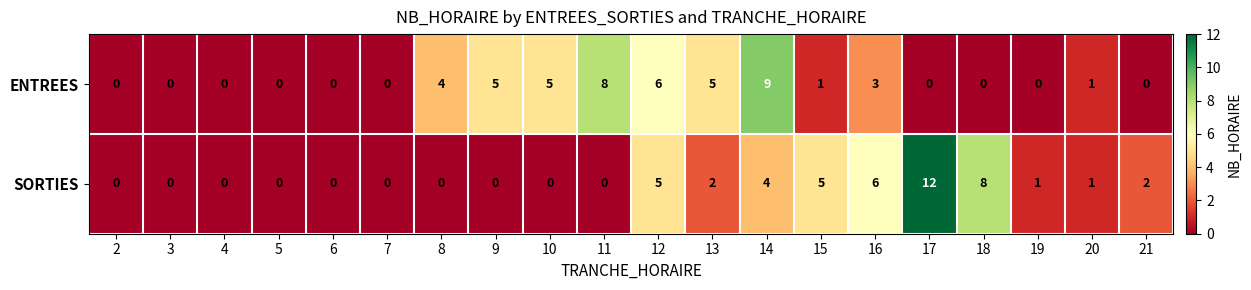

What is the spread (max minus min) of values at 8?

4